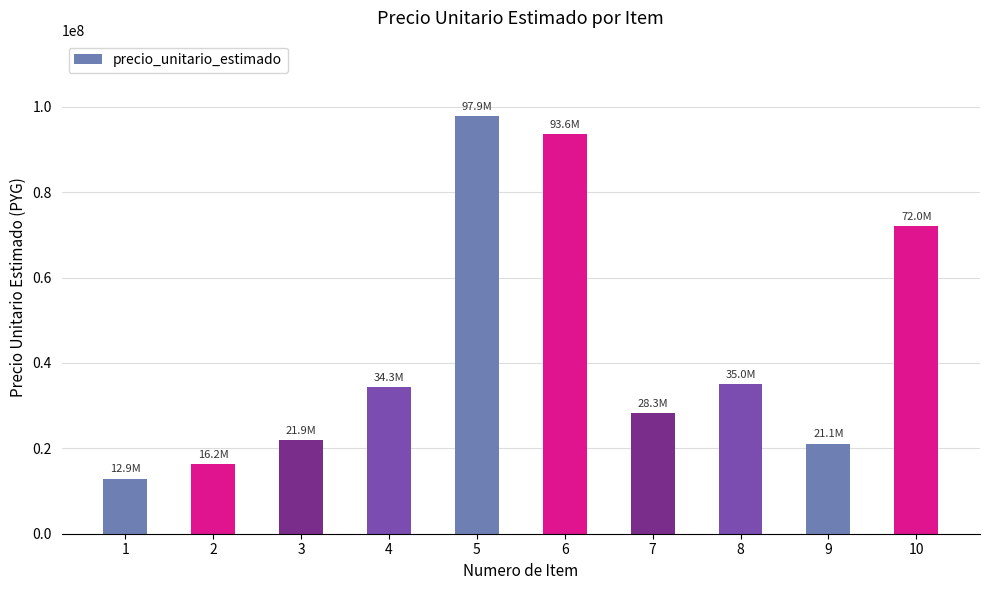

Are the bars horizontal?

No